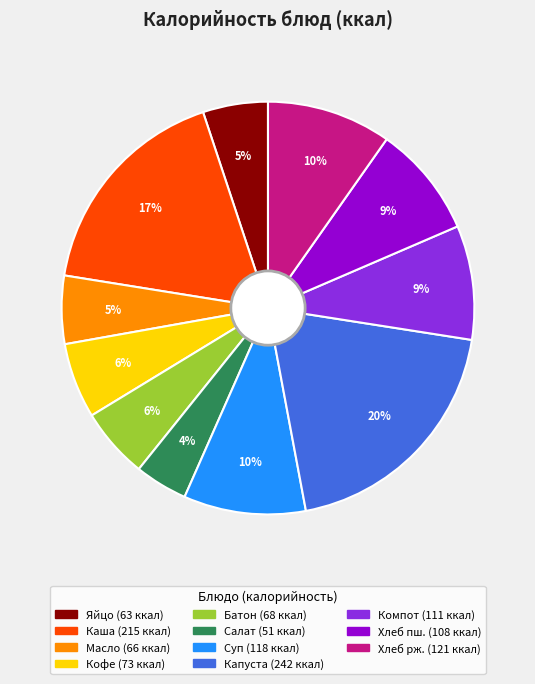

Count the number of slices in the pie.

11